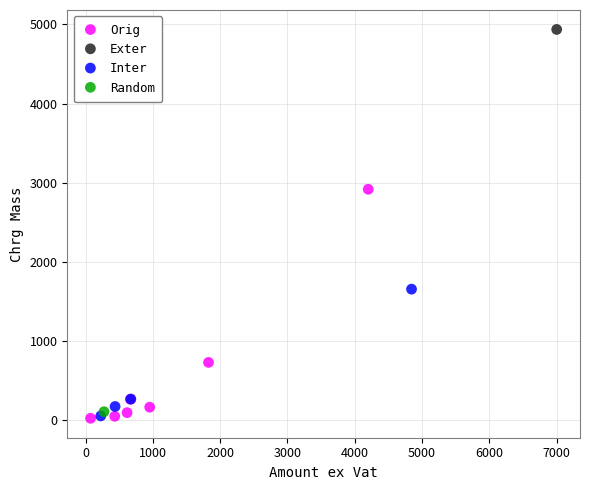

What are all the series names shown in the legend?

Orig, Exter, Inter, Random